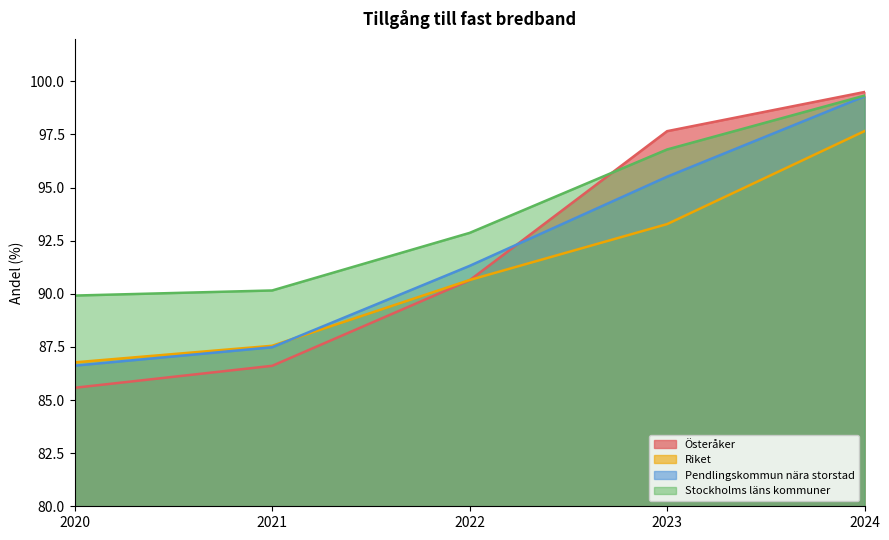

What is the difference between the second highest and second lowest values in the Riket series?

5.7